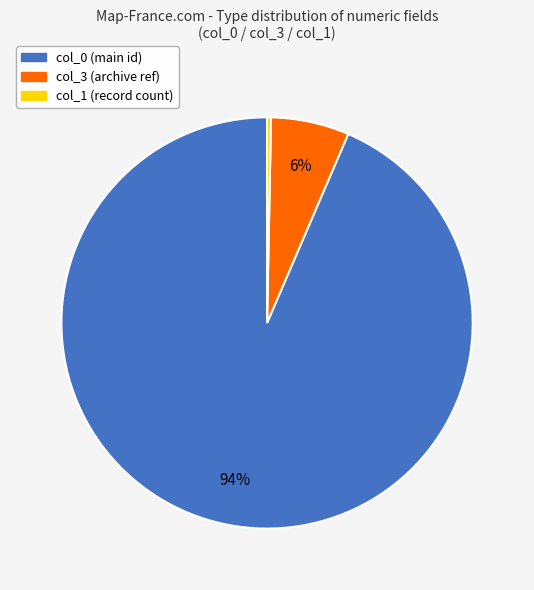

Does col_3 account for over 50% of the chart?

No